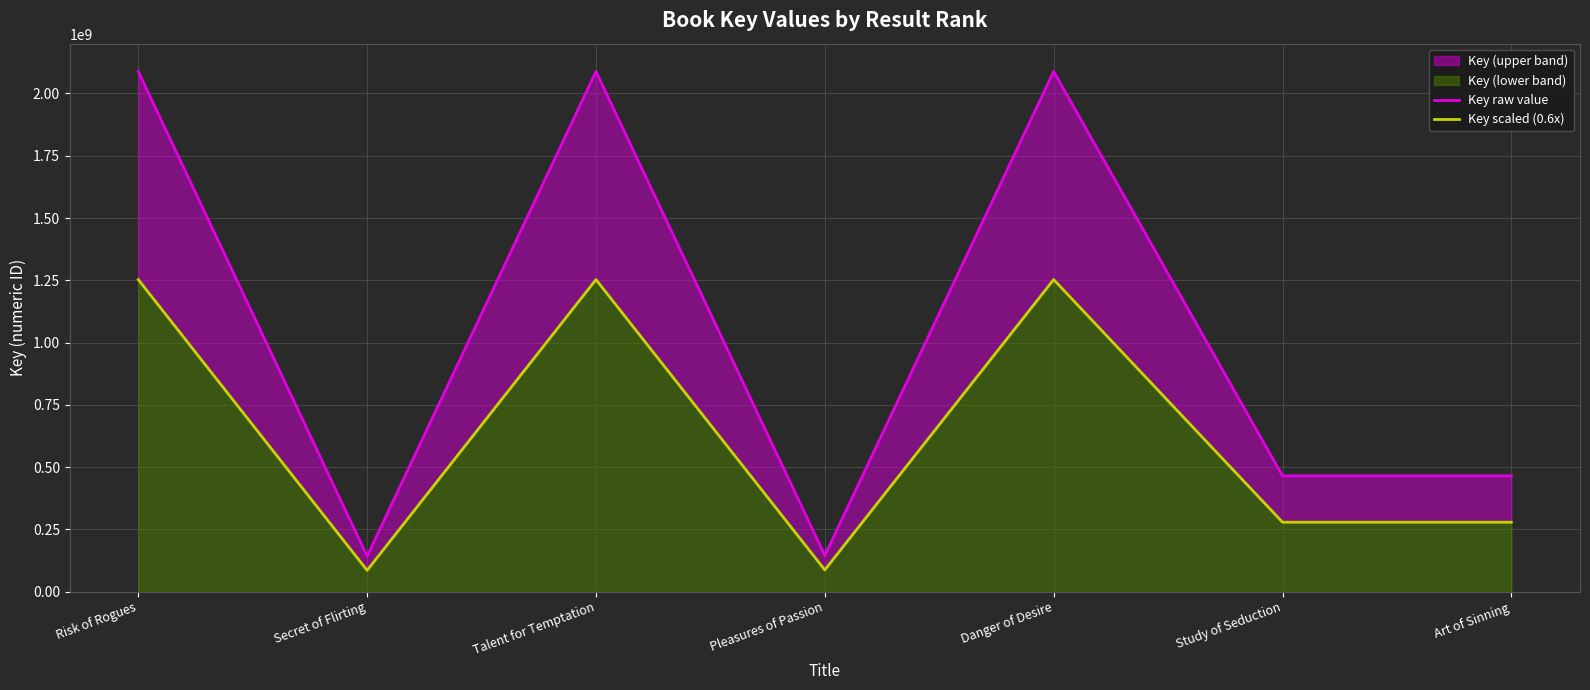

At how many categories does at least one series exceed 824714638?

3